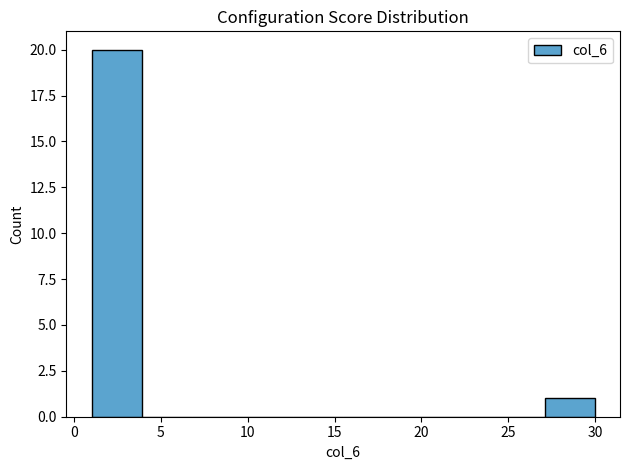

Reading left to right, list every bar in this chart as the range it spans on the x-axis followed by its height. Neither the bar edges nor the heights are printed on the chart, so give them approximately, as read against the axes.

1.0 to 3.9: 20
3.9 to 6.8: 0
6.8 to 9.7: 0
9.7 to 12.6: 0
12.6 to 15.5: 0
15.5 to 18.4: 0
18.4 to 21.3: 0
21.3 to 24.2: 0
24.2 to 27.1: 0
27.1 to 30.0: 1